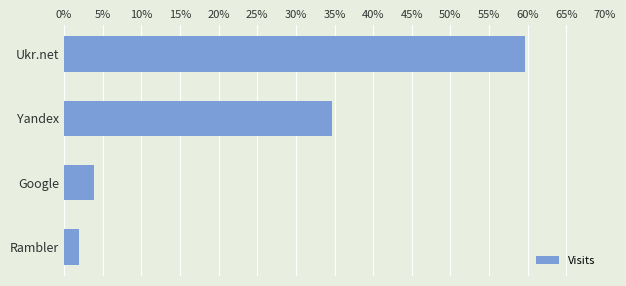

Reading bottom to top, extract all data points from this chart.

Rambler=1.9	Google=3.8	Yandex=34.6	Ukr.net=59.6